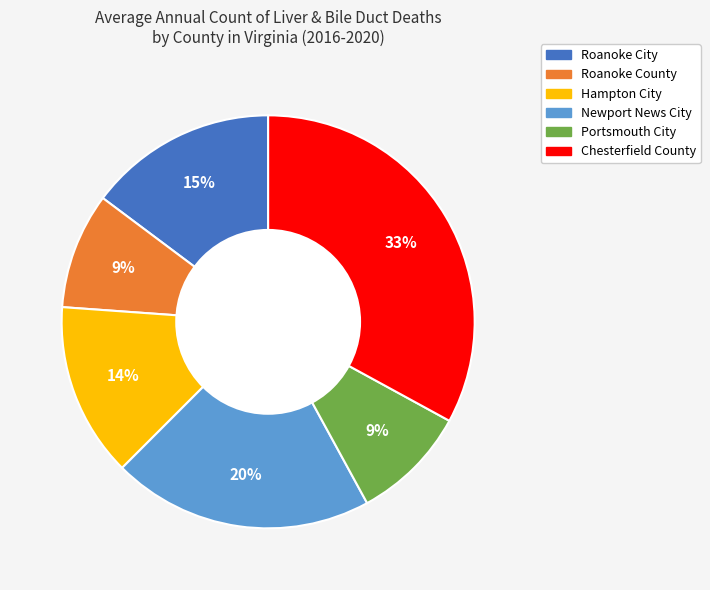

Does Newport News City represent more than half of the total?

No